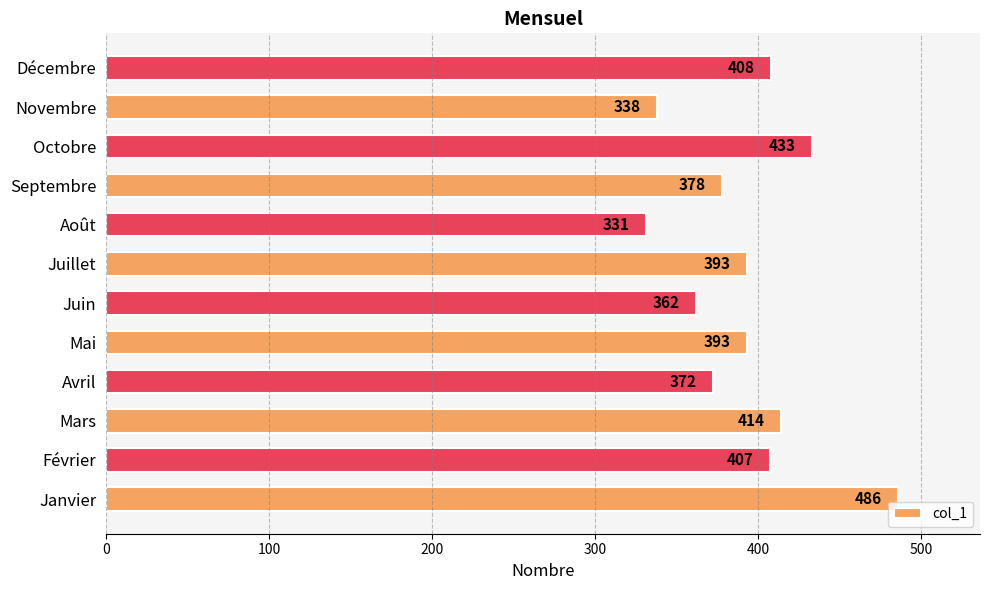

Between Avril and Août, which is larger?

Avril